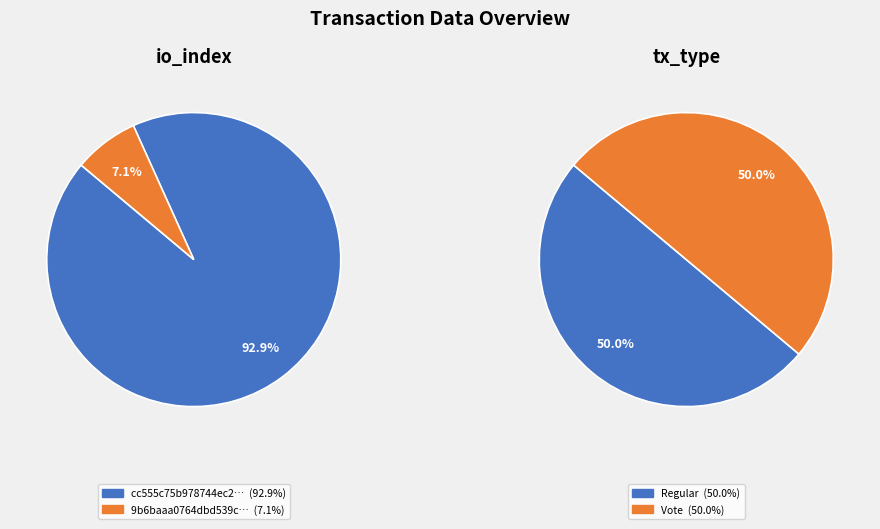

Does io_index represent more than half of the total?

Yes